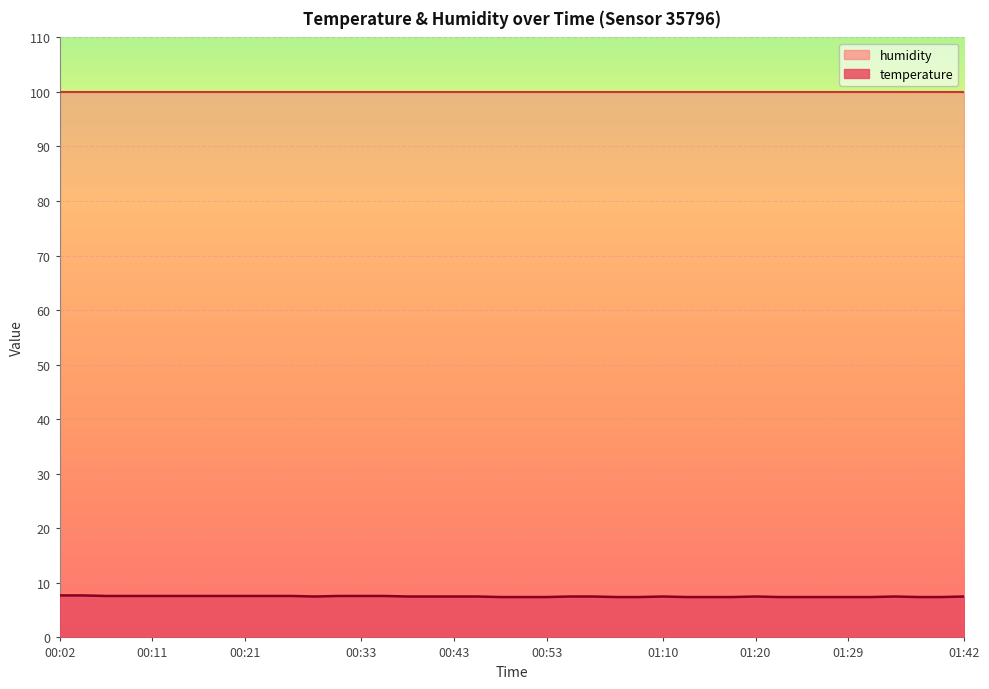

What is the label of the 27th point from the right?

00:33